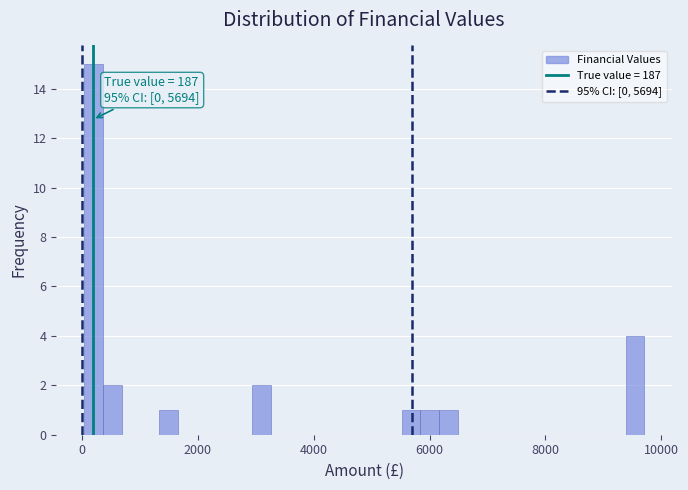

Read against the x-axis, roughly where is the centre of the tallest bar?

200